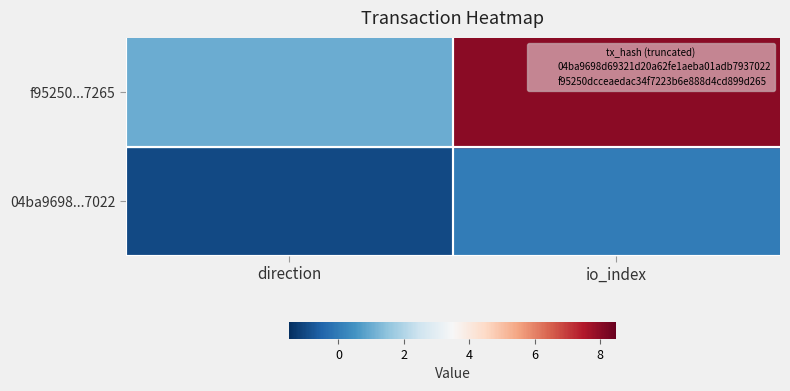

What is the total value across all series at 1?

8